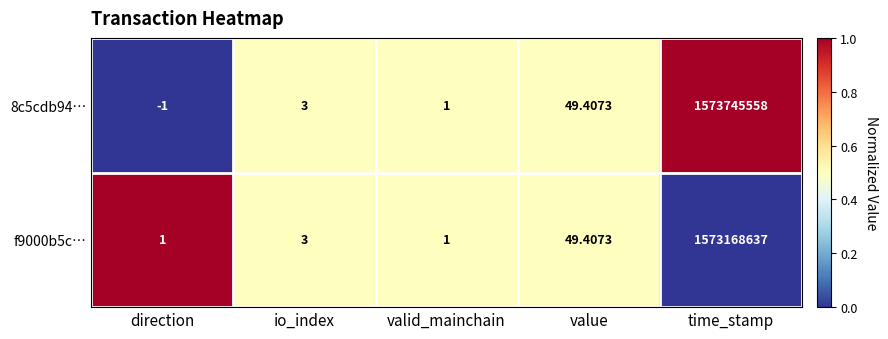

At which category is the sum across all series the highest?

time_stamp